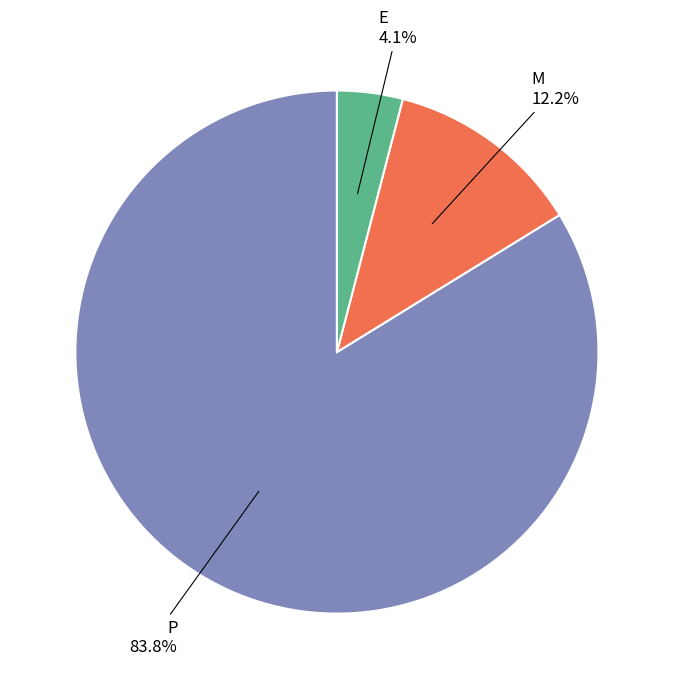

Does any single category account for the majority?

Yes